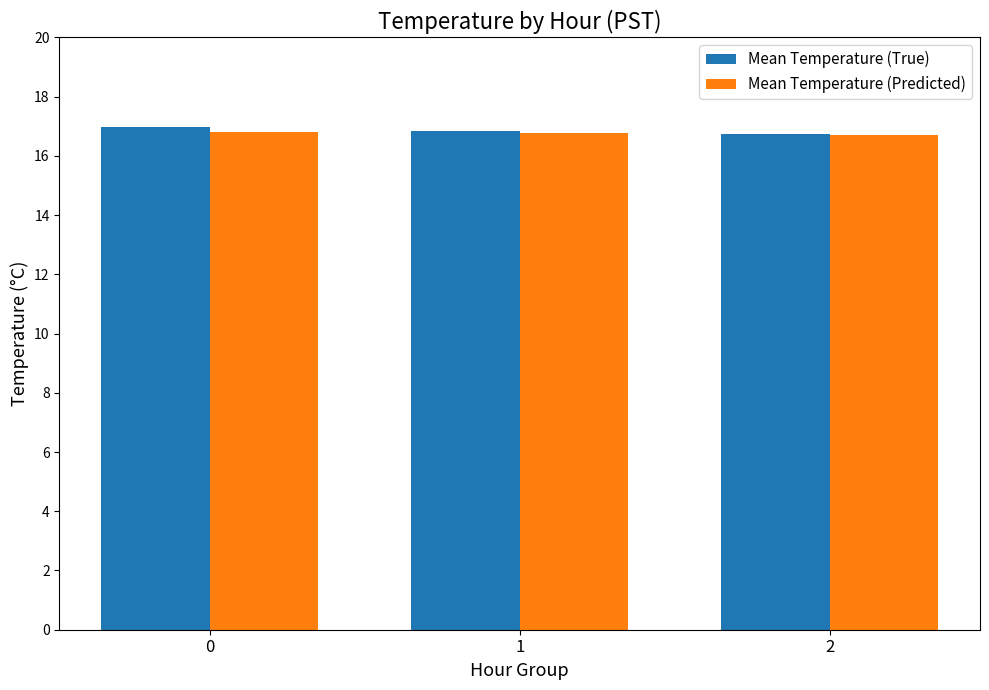

What is the minimum value for Mean Temperature (True)?

16.8